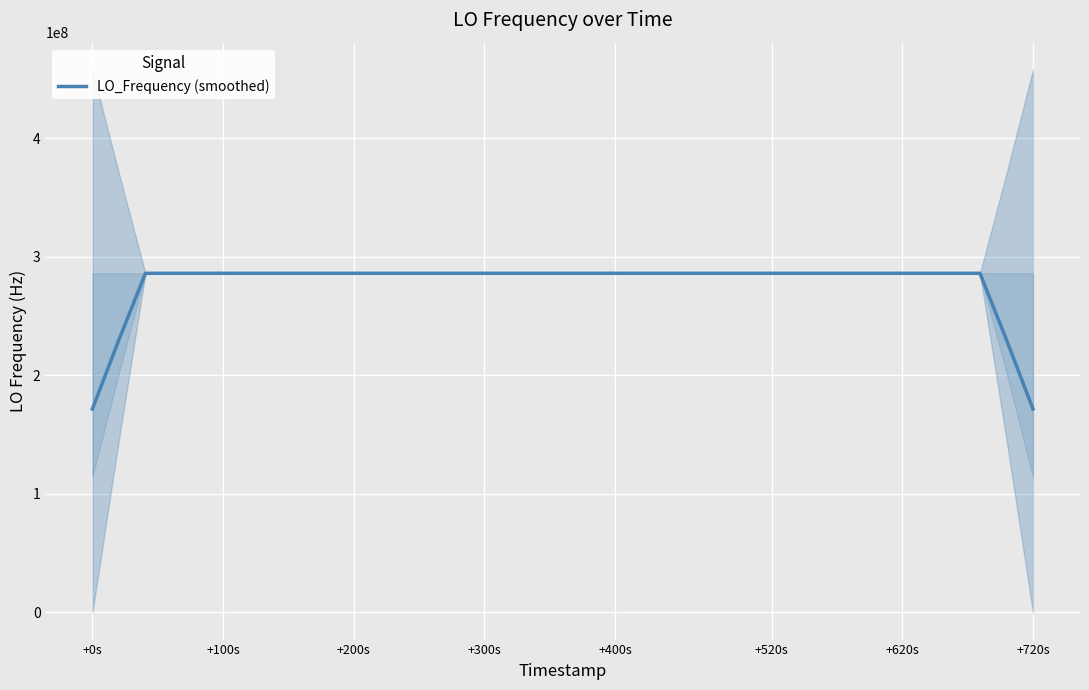

Reading left to right, extract all data points from this chart.

171628198.7	228837598.8	286046999.1	286047000.9	286047001.2	286047000.9	286047000.9	286047000.5	286047000.1	286047001.3	286047003.0	286047004.0	286047005.1	286047006.0	286047006.2	286047006.3	286047007.5	286047008.6	286047009.5	286047010.2	286047011.2	286047008.6	286047006.6	286047004.4	286047002.5	286046999.9	286046999.2	286046998.4	286046997.7	286046996.7	286046996.3	286046996.7	286046996.6	286046996.9	228837597.7	171628198.2